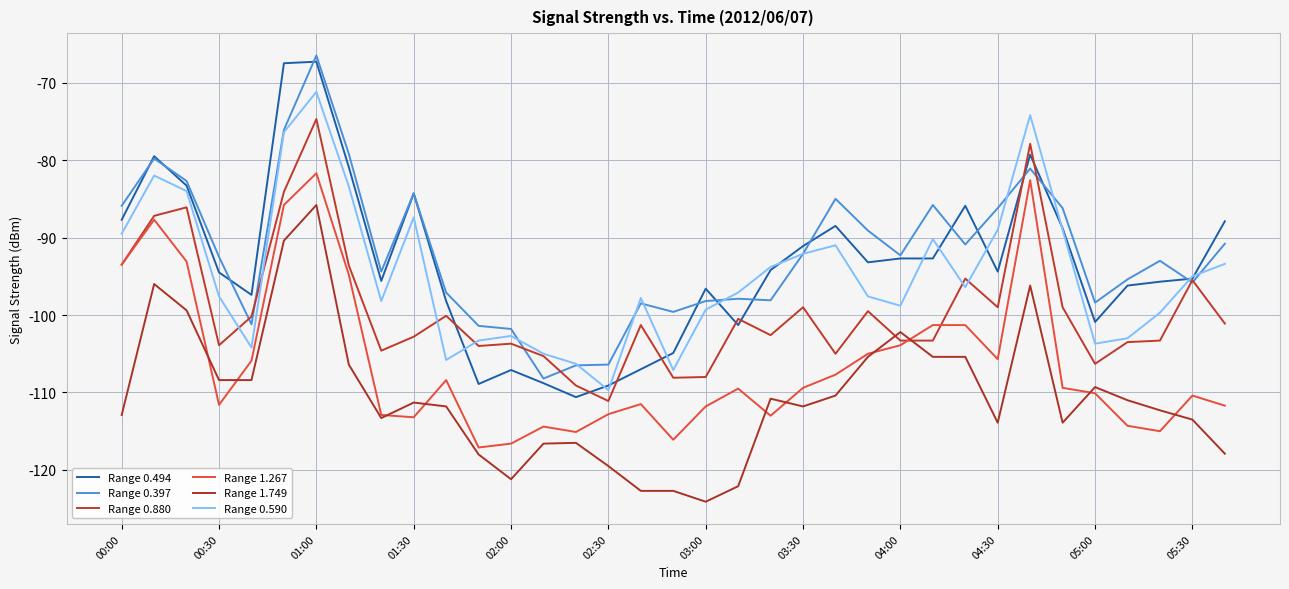

How many interior local peaks does the Range 0.880 series have?

11